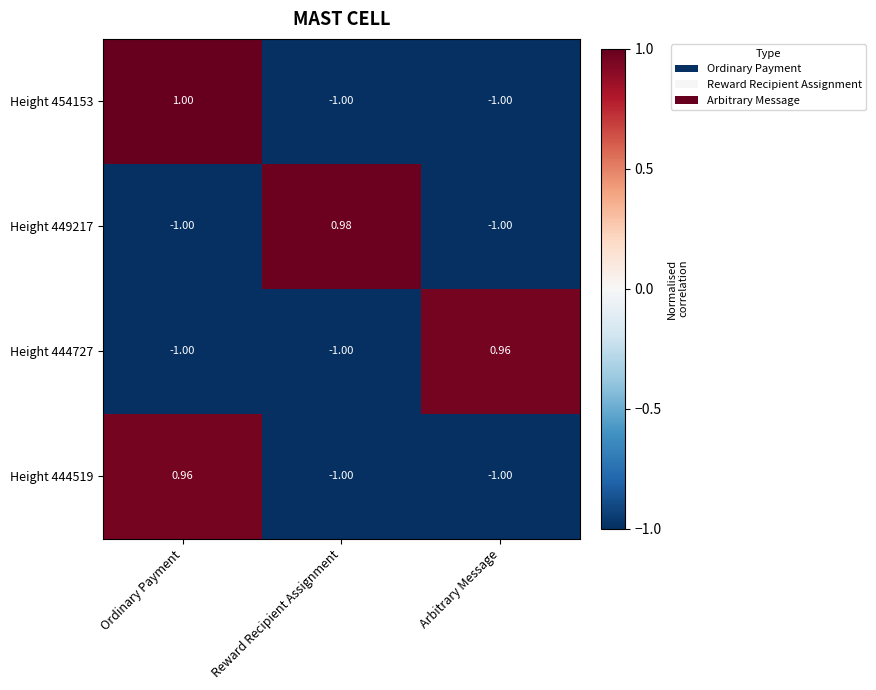

At how many categories does at least one series exceed 0?

3